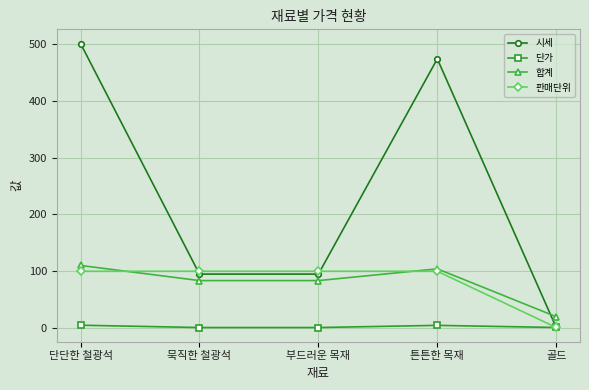

Which series has the largest range (max minus min)?

시세